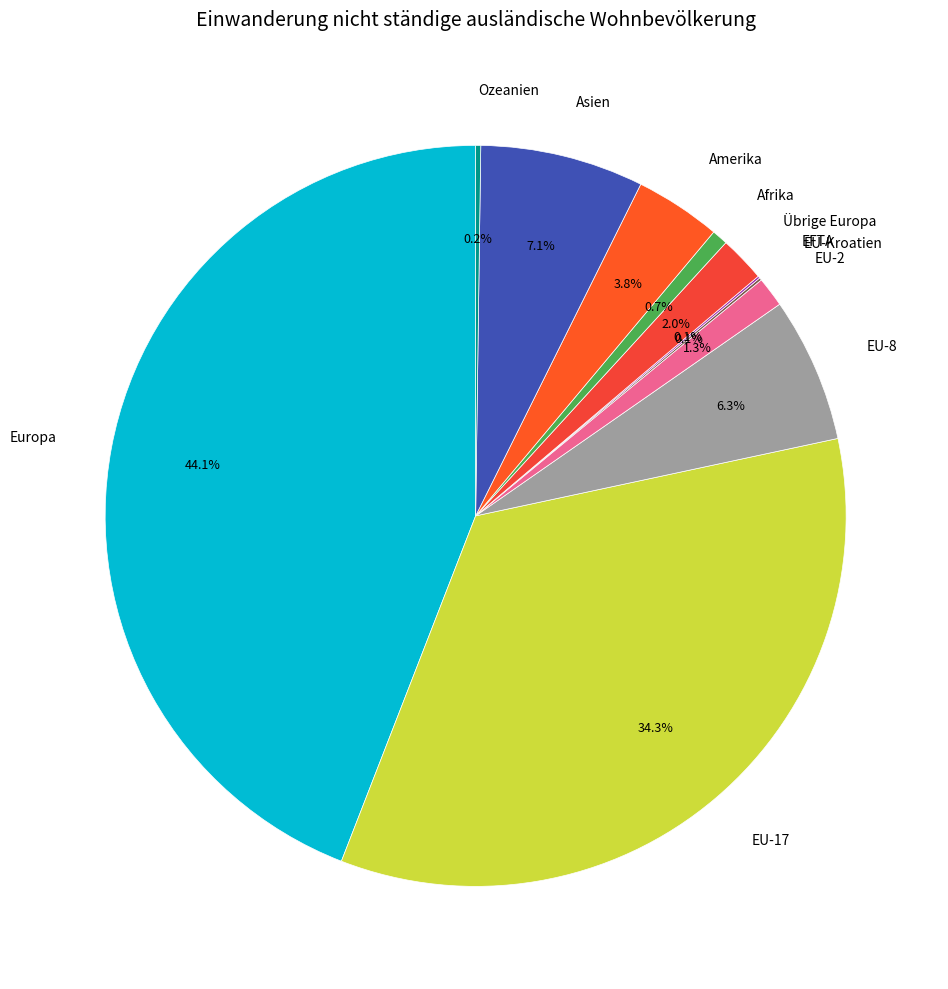

Does any single category account for the majority?

No